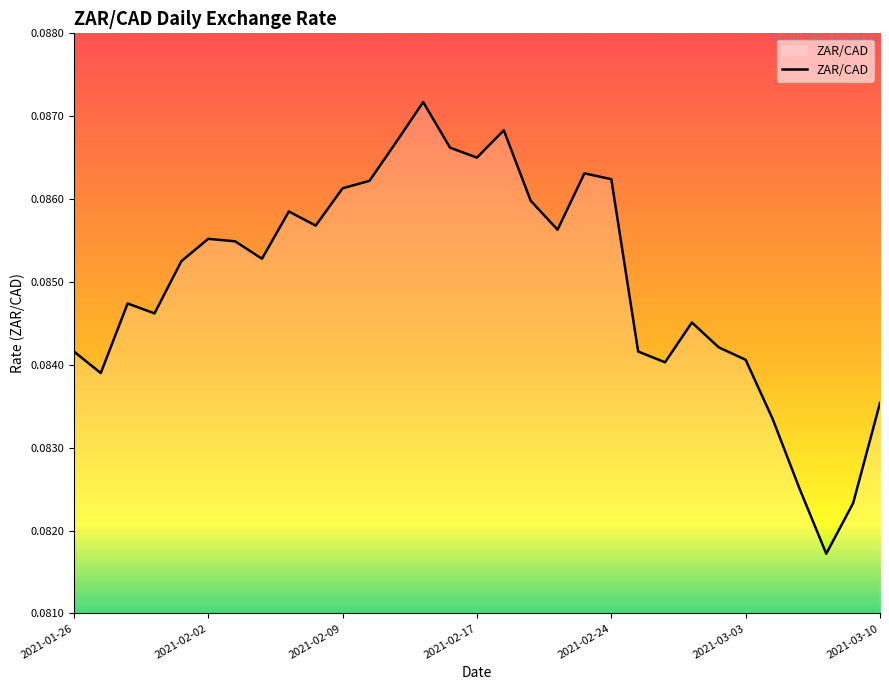

Does the chart have visible grid lines?

No